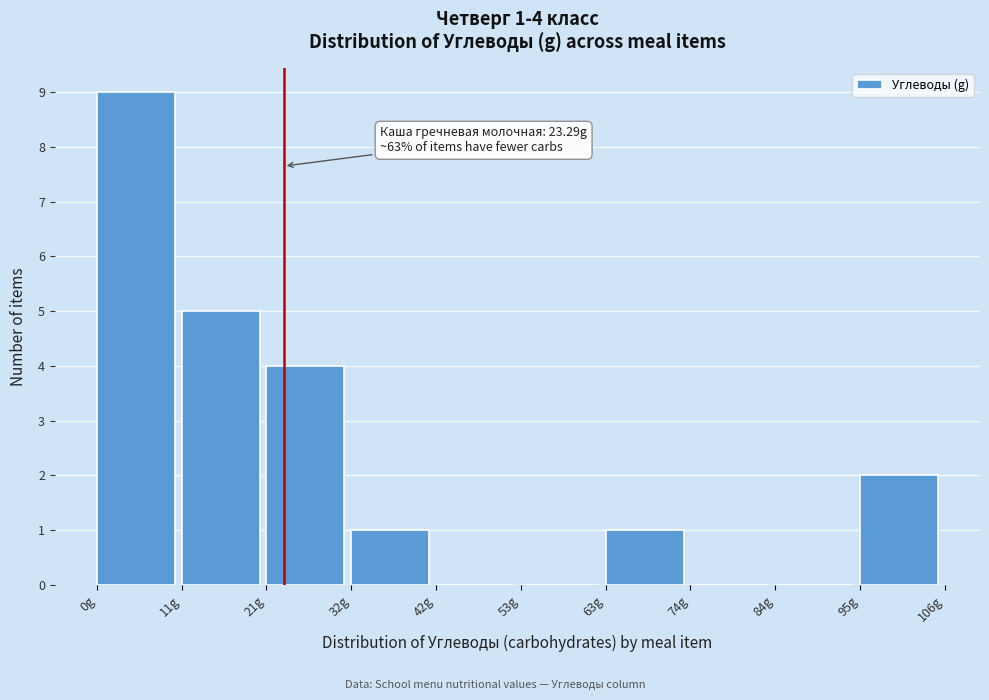

Which range on the x-axis has the tallest bar?

0 to 10